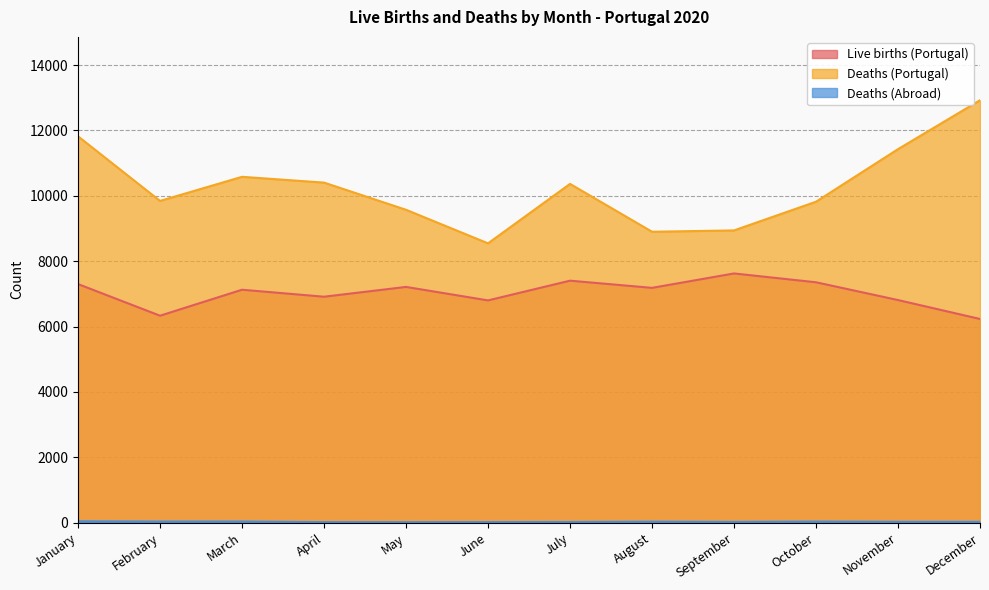

What is the smallest value displayed?

14